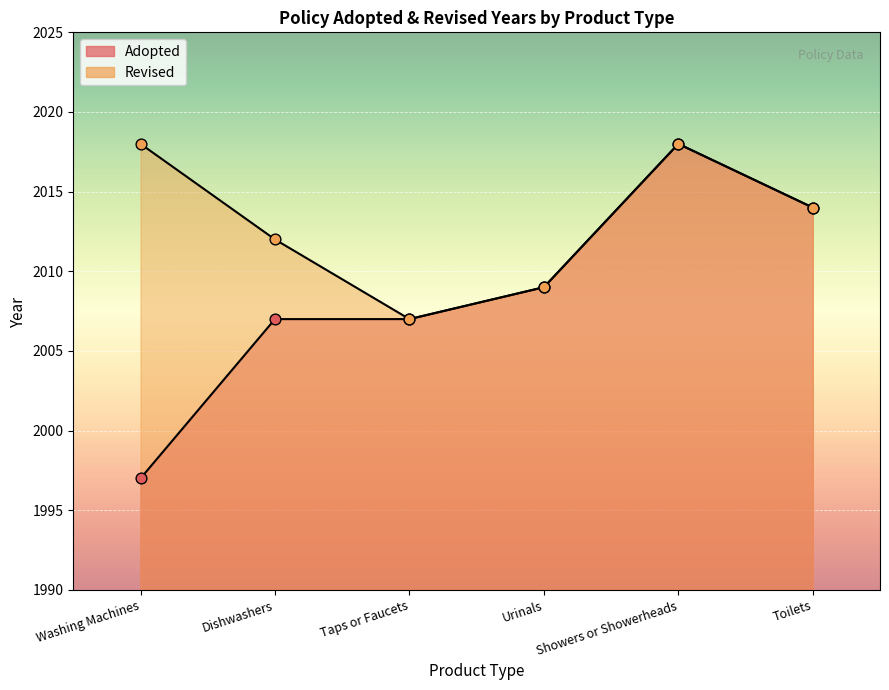

What is the change in value from Dishwashers to Toilets?

+7